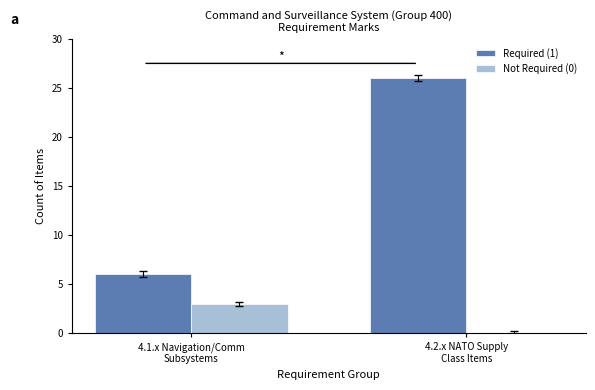

Which series has the largest total across all categories?

Required (1)